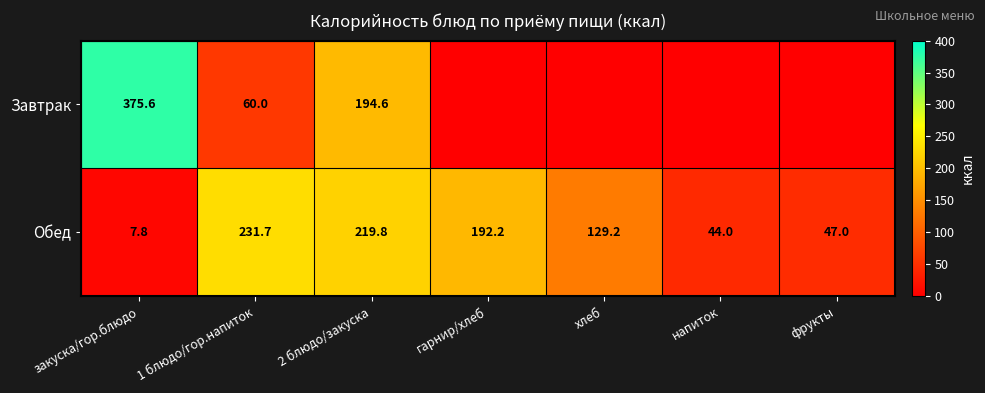

What is the lowest value of the Обед series?

7.8